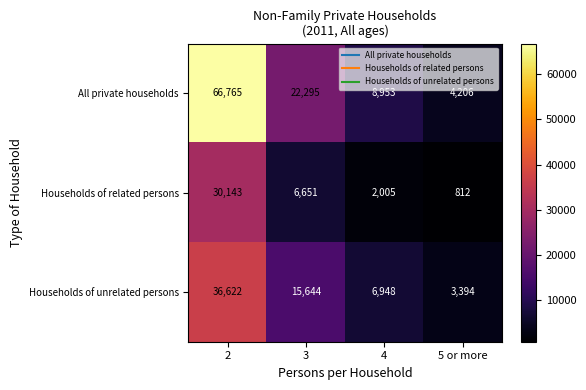

List the series in order of their overall mean, highest first.

All private households, Households of unrelated persons, Households of related persons